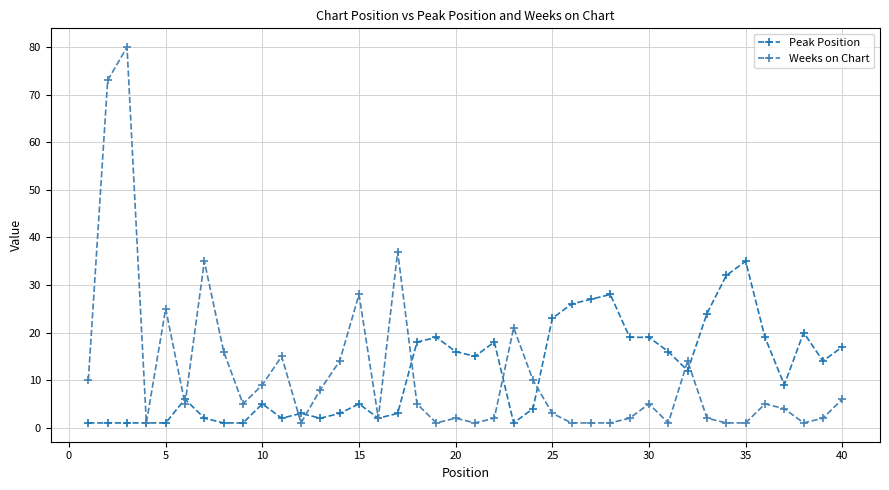

What is the value of the Peak Position point at the 7th from the left?

2